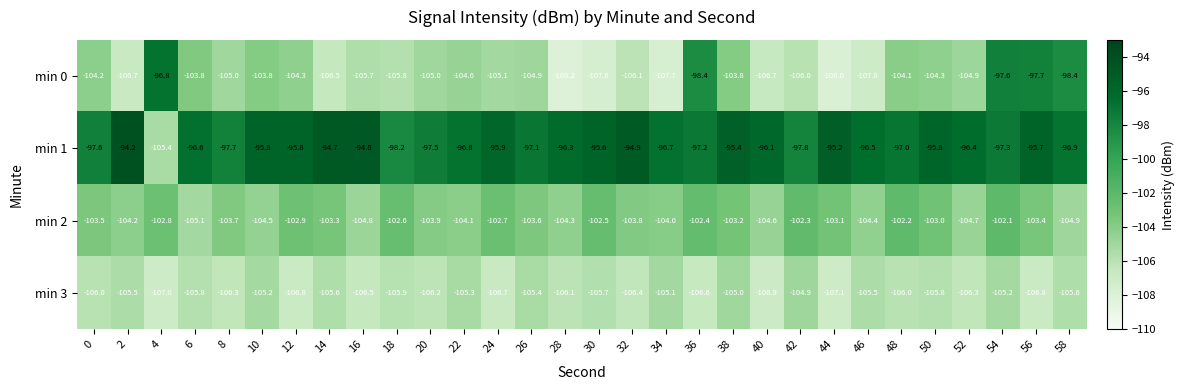

What is the difference between the highest and lowest values at 58?

8.7